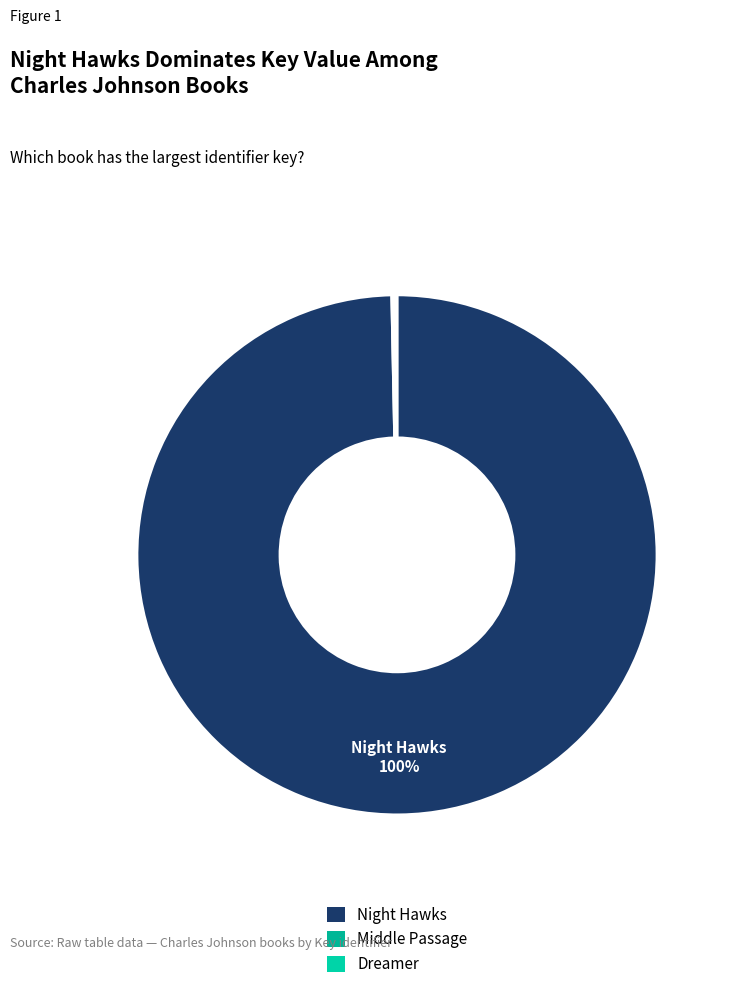

Combined, do Middle Passage and Night Hawks account for over 50%?

Yes